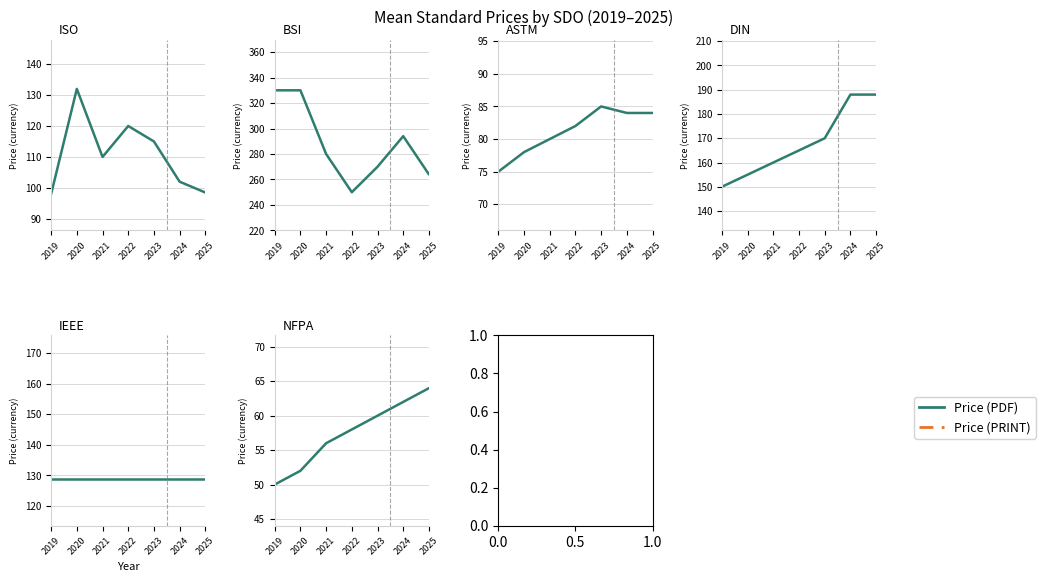

Is the value of Price (PDF) at 2024 greater than the value of Price (PRINT) at 2020?

Yes